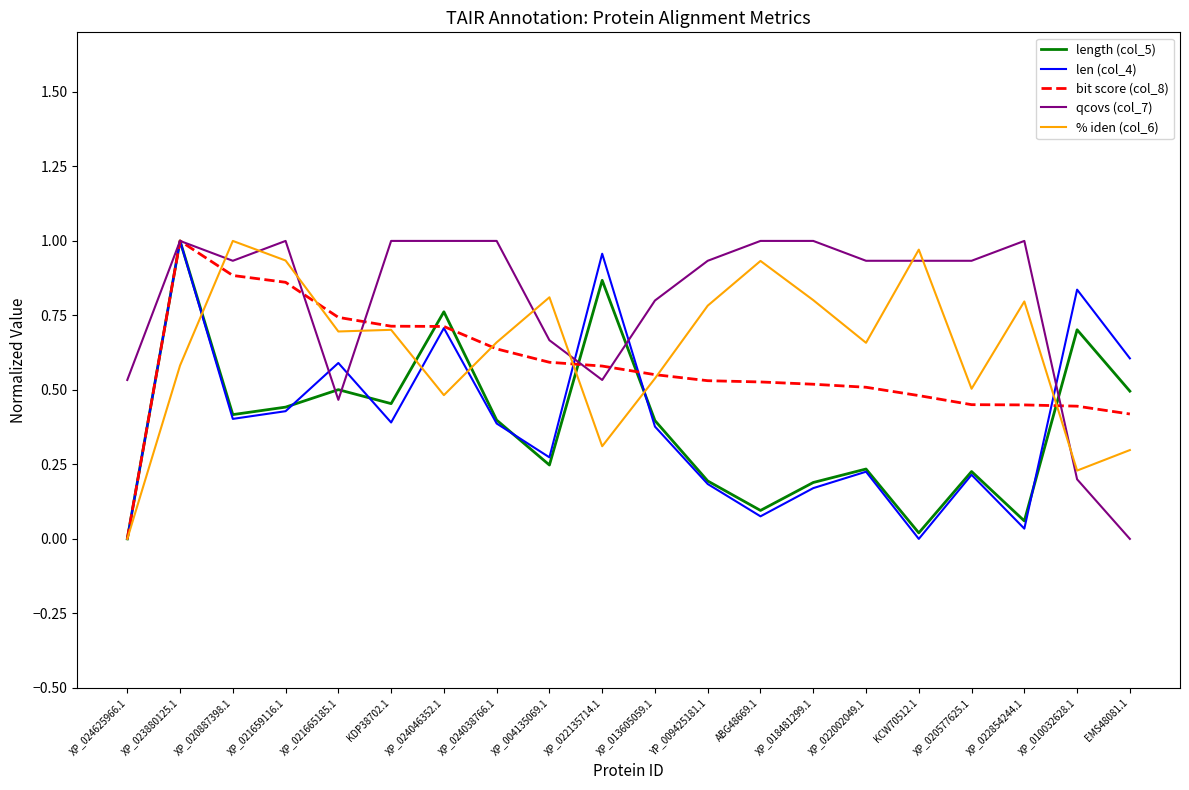

The length (col_5) series shows 0.4 at XP_013605059.1. True or false?

True